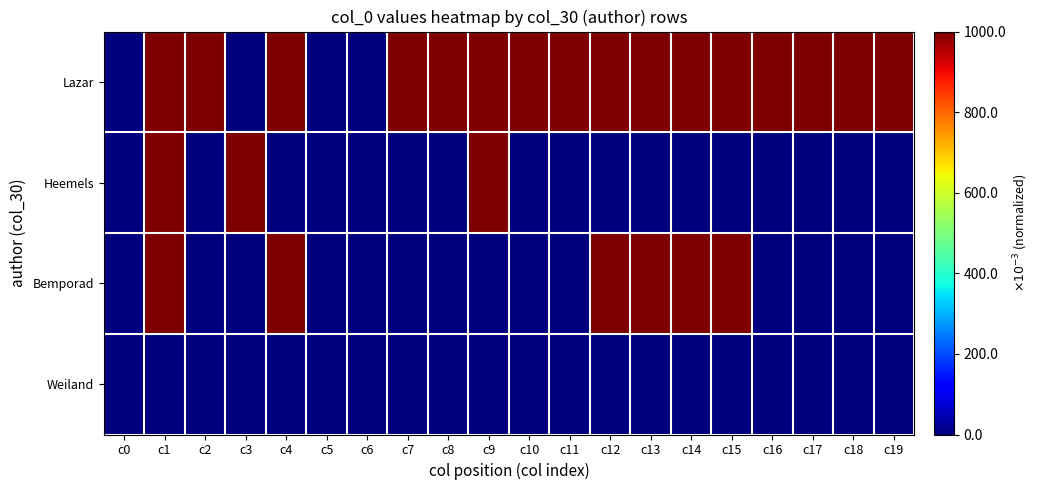

List the series in order of their peak value, highest first.

Lazar, Heemels, Bemporad, Weiland